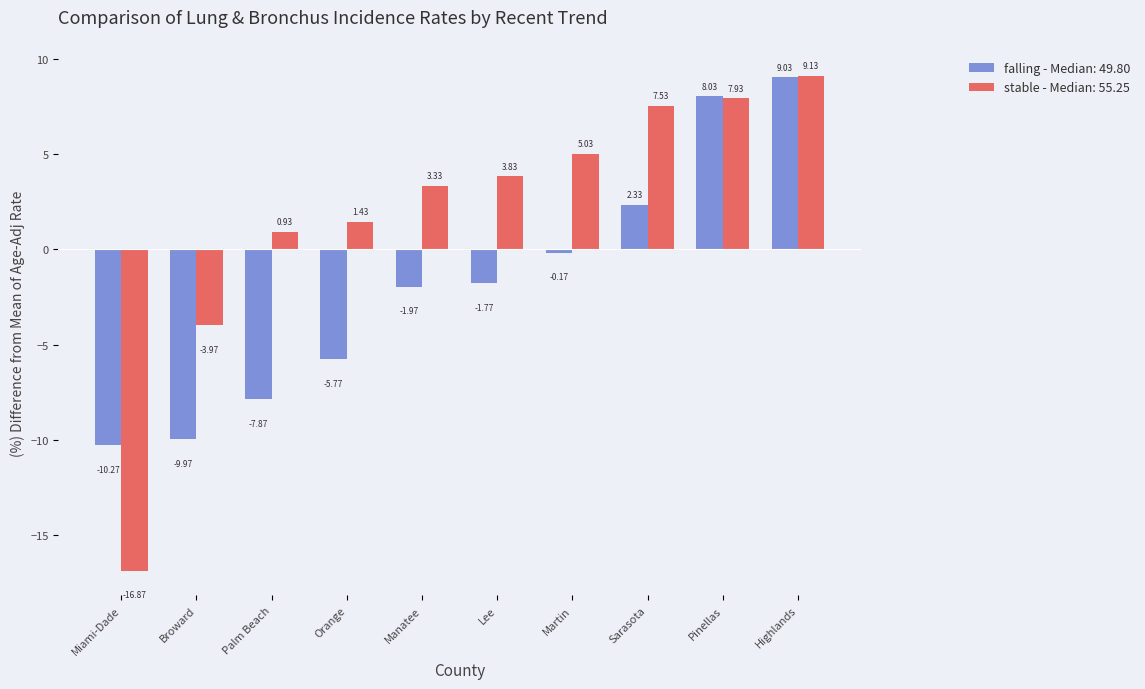

Which series has the largest total across all categories?

stable - Median: 55.25